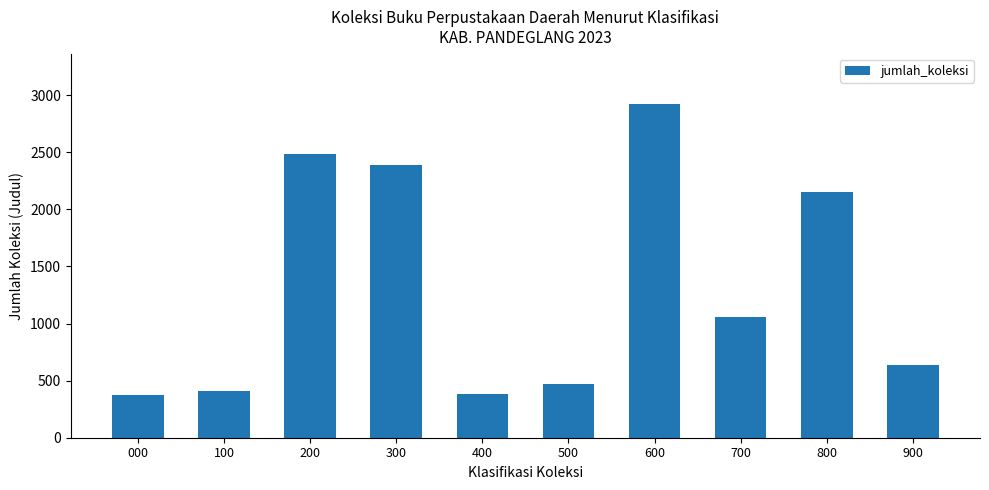

Is it true that the value at 600 is 2925?

True